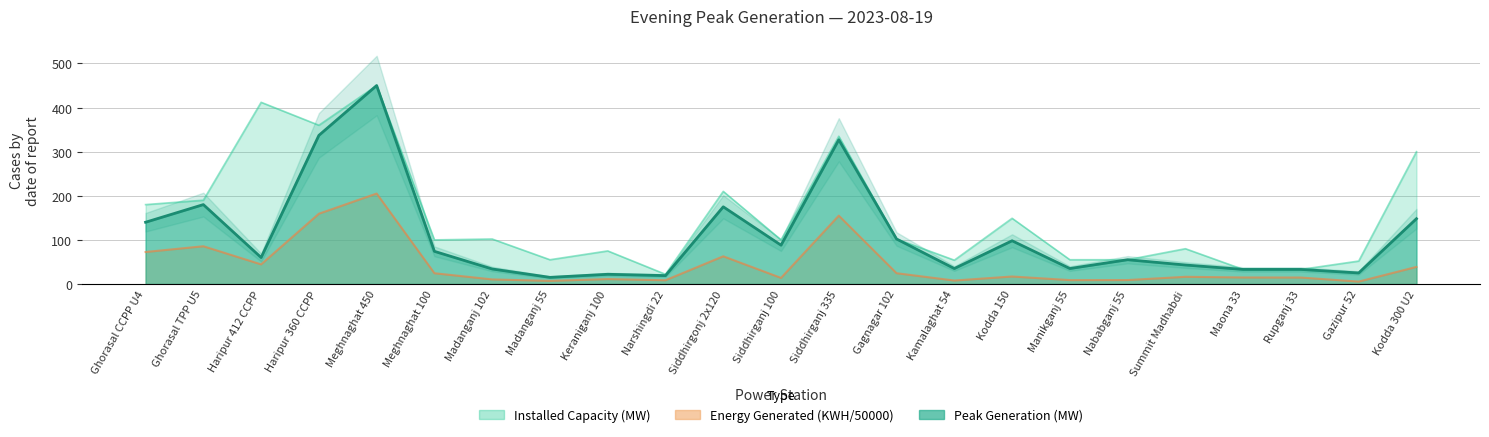

Is it true that Energy_KWH equals 4.9 at Manikganj 55?

False